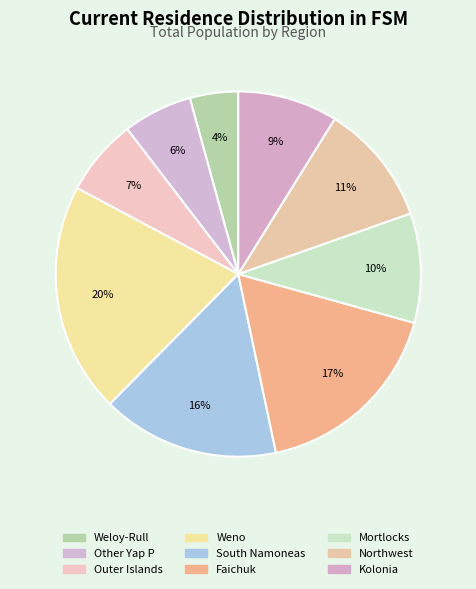

Which slice is the smallest?

Weloy-Rull